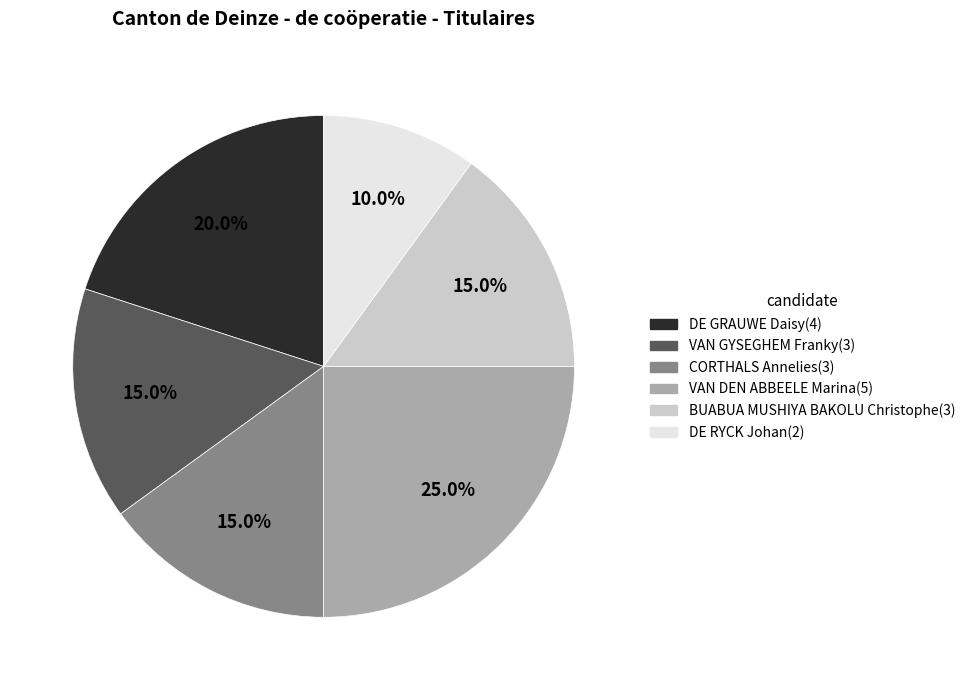

Count the number of slices in the pie.

6